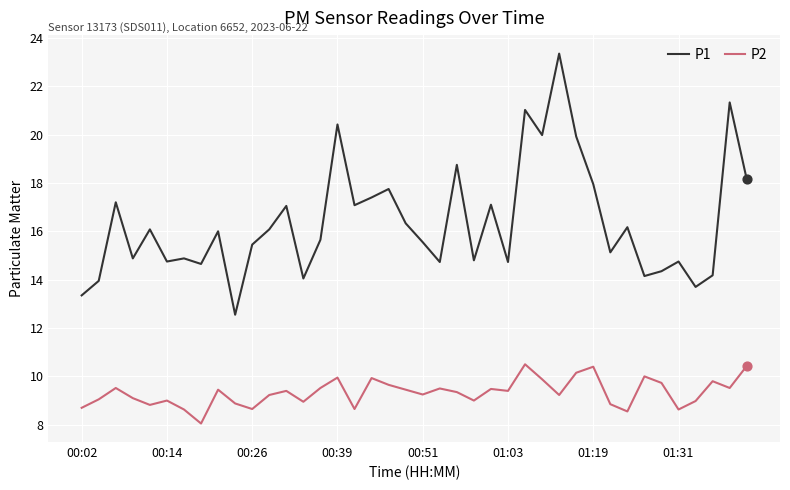

Which series has the largest total across all categories?

P1